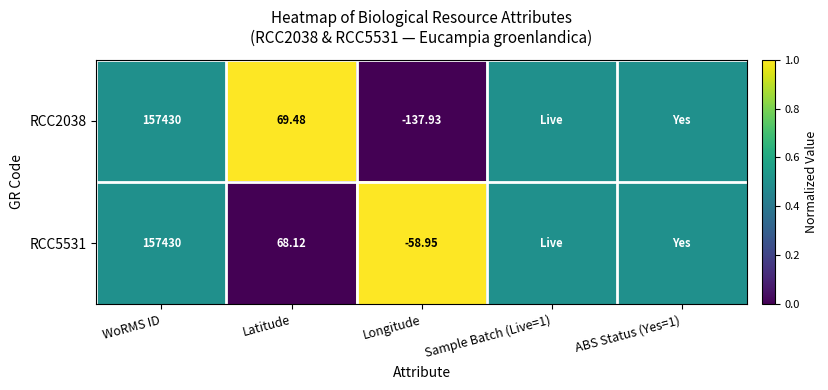

True or false: RCC2038 has a value of 0.6 at Latitude.

False